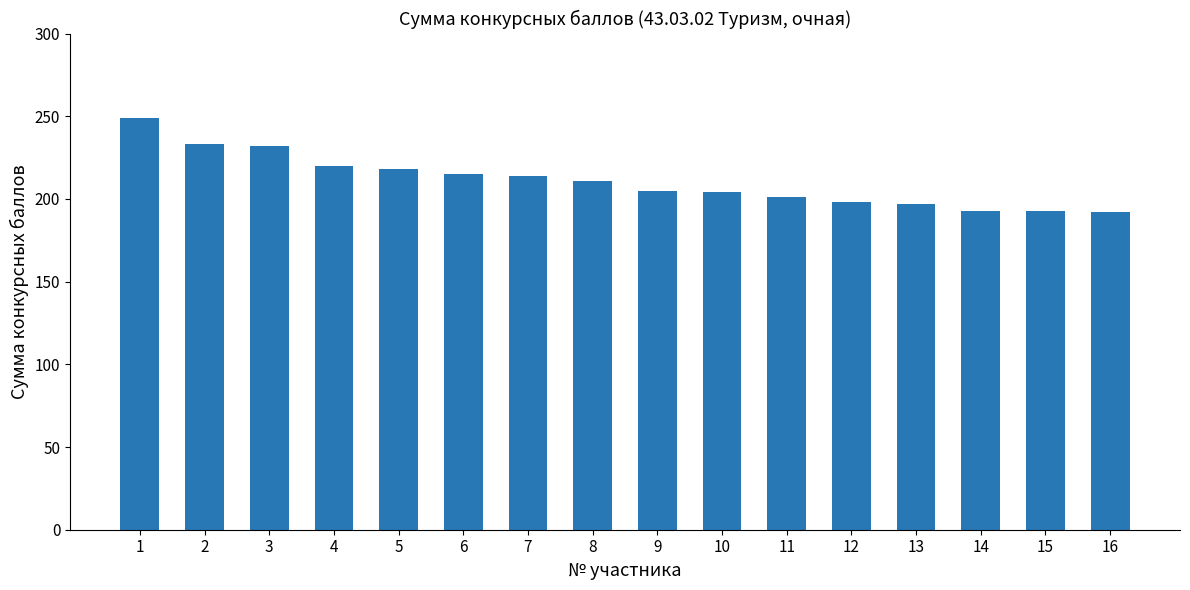

The value at 2 is 127. True or false?

False